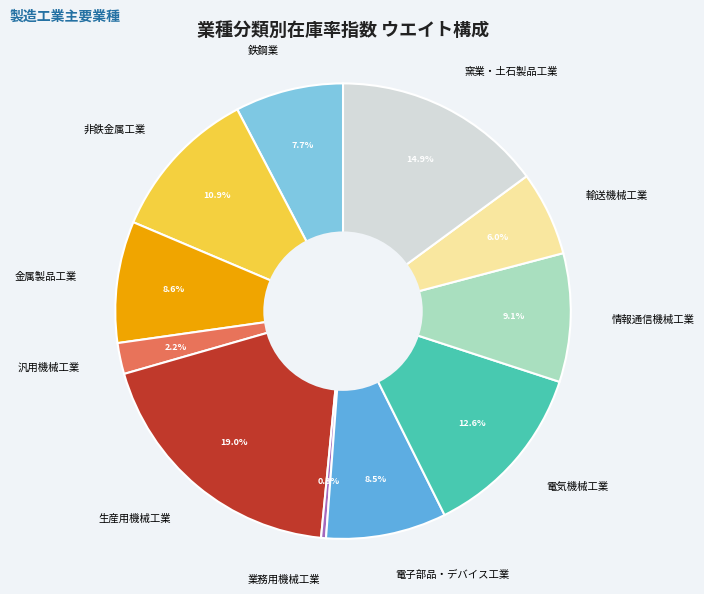

Combined, do 業務用機械工業 and 窯業・土石製品工業 account for over 50%?

No